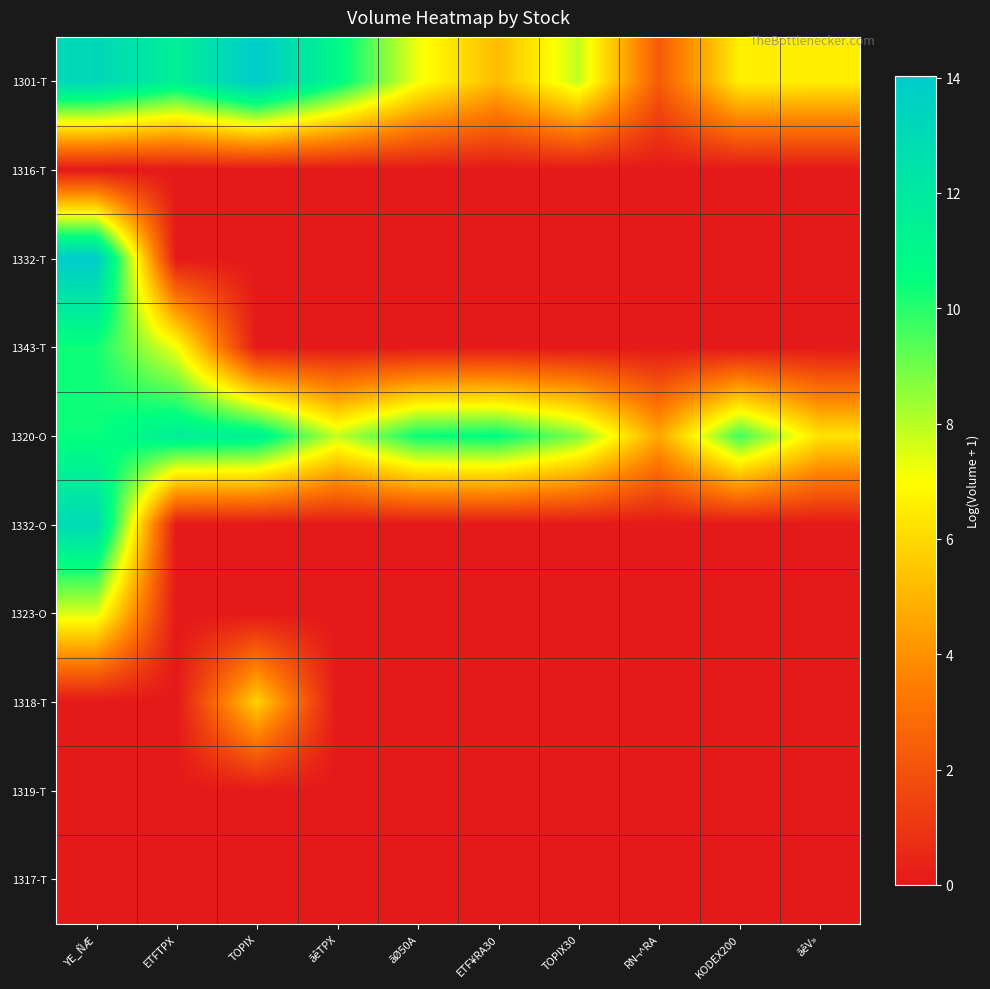

How many series are shown in this chart?

10